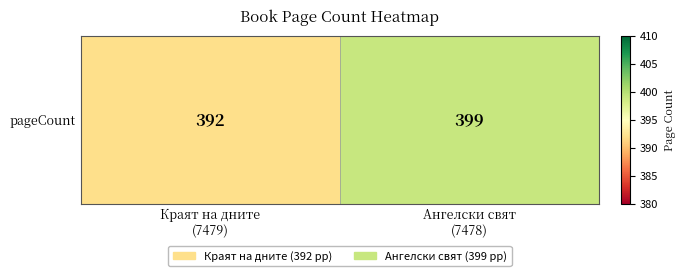

The chart shows a value of 399 at Ангелски свят
(7478). True or false?

True